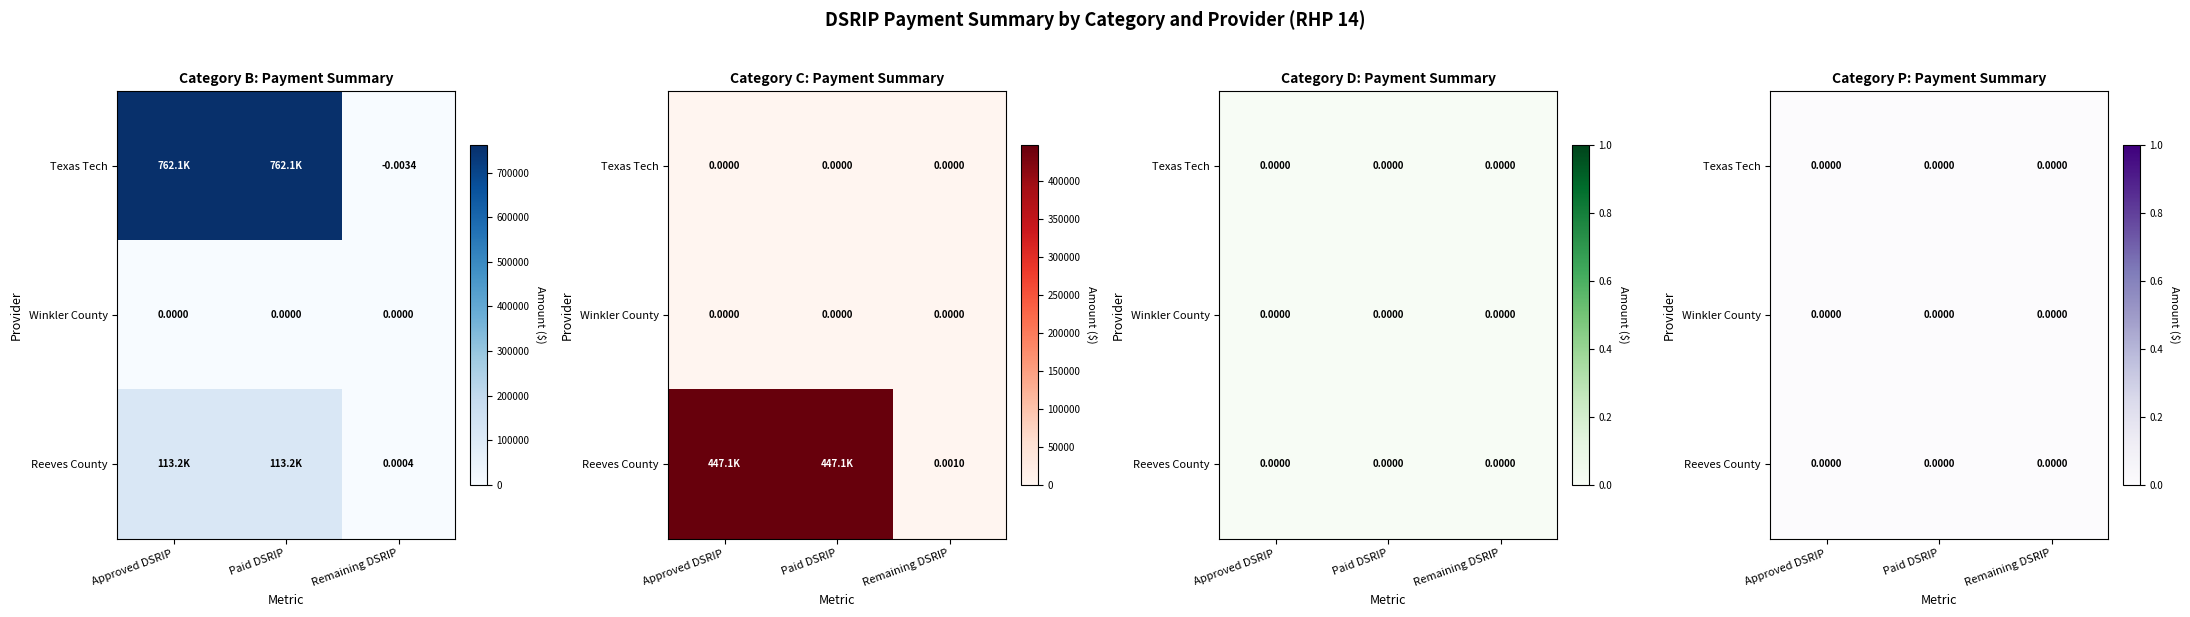

True or false: RHP 14 - Winkler County has a value of 0.0 at B.

True